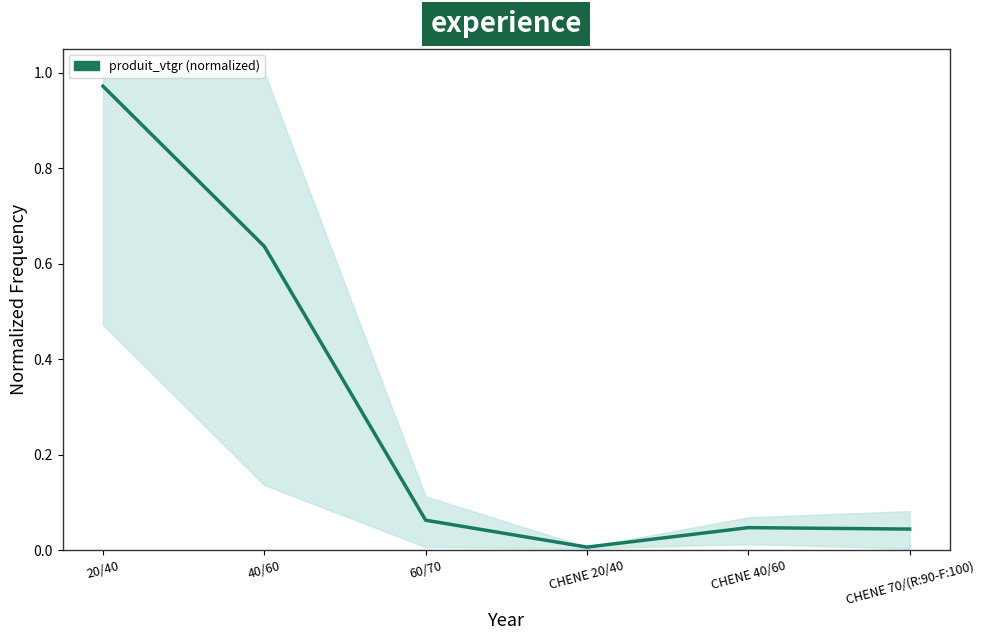

What position from the right is CHENE 20/40?

3